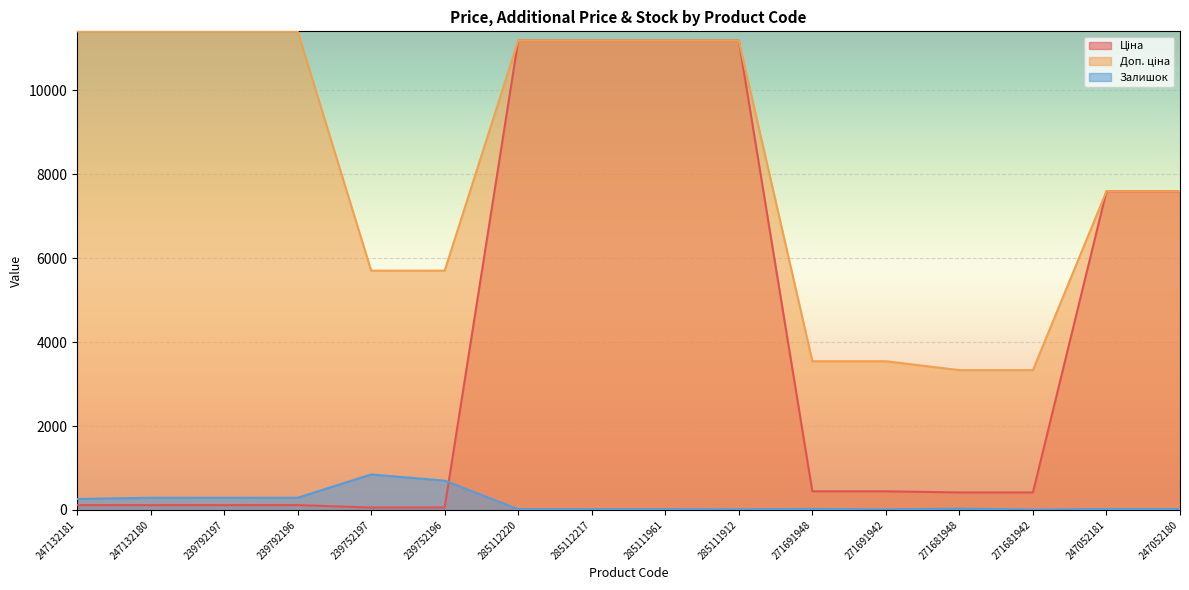

Where does the Доп. ціна series first go above 11188?

247132181